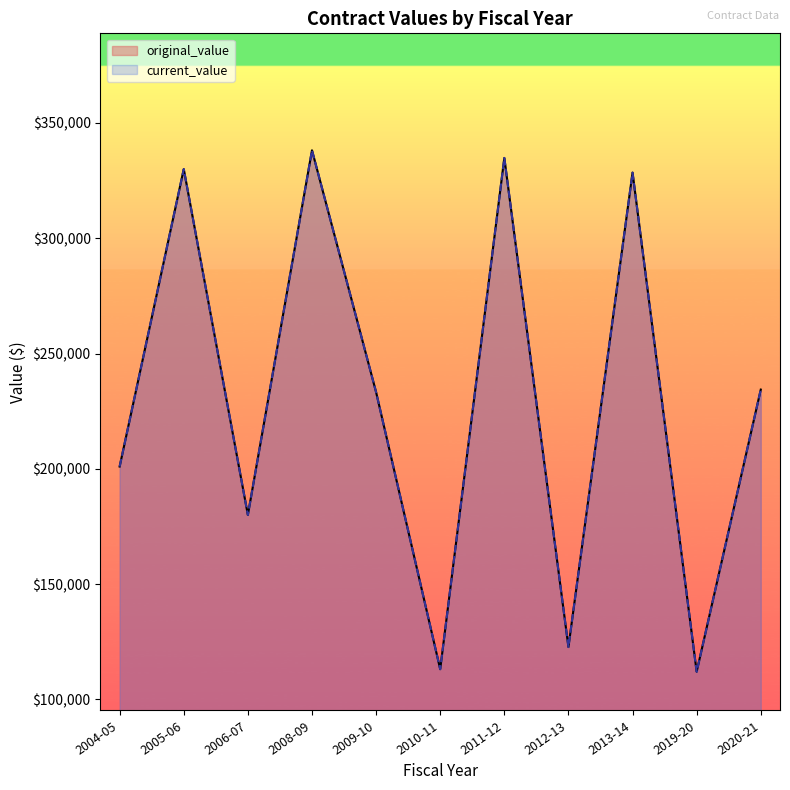

Does the chart display data point markers on the line(s)?

No